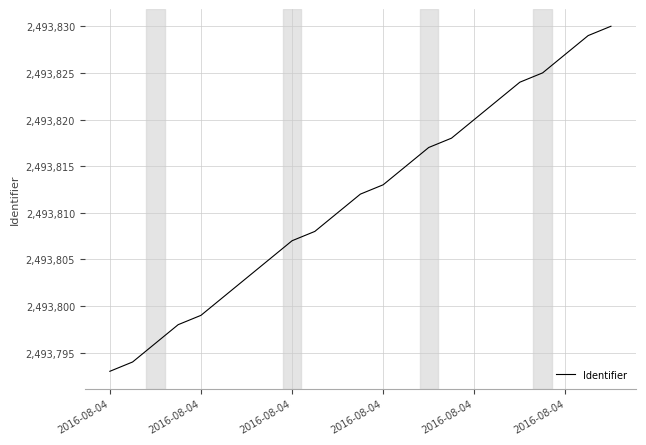

What is the maximum value shown in the chart?

2493830